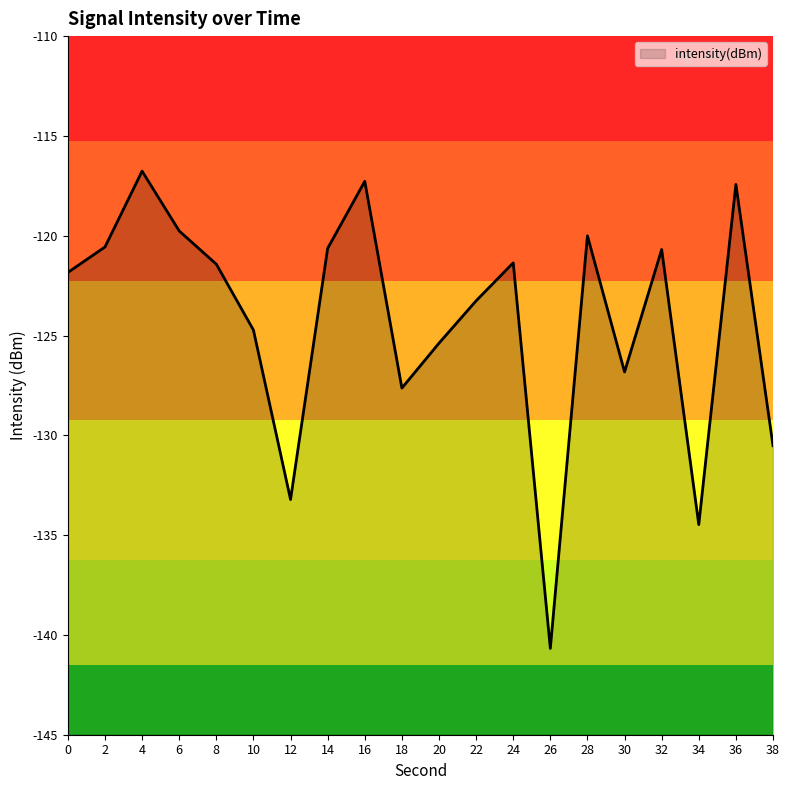

How many interior local peaks (higher than both neighbors) does the data have?

6